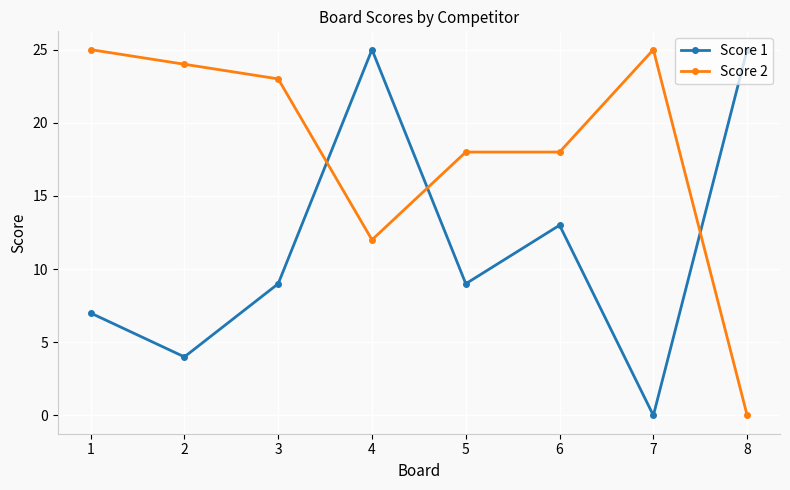

True or false: Score 1 has a value of 9 at 3.

True